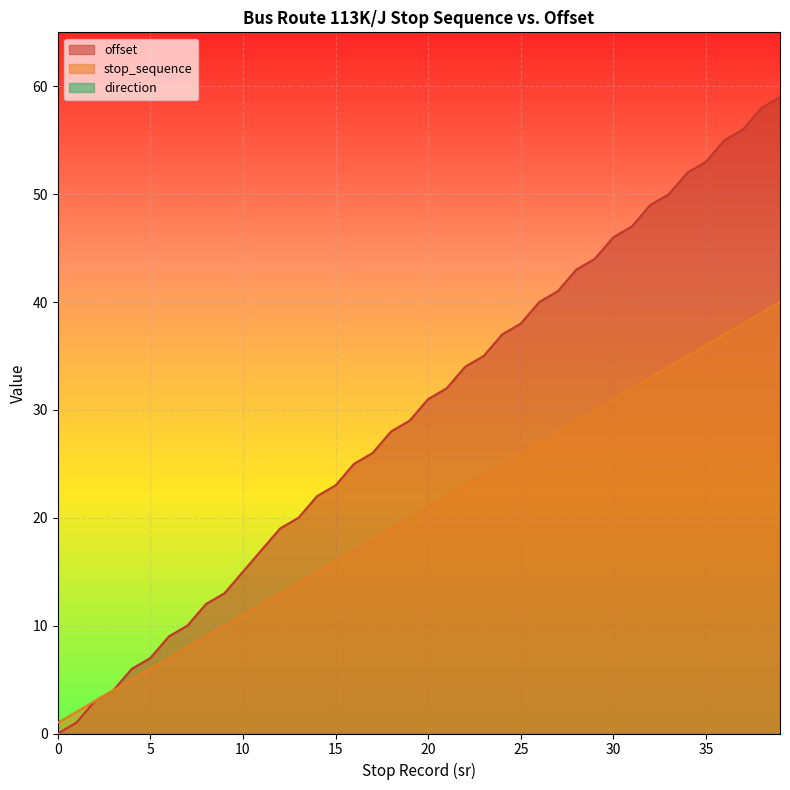

True or false: stop_sequence and offset intersect in this chart.

False